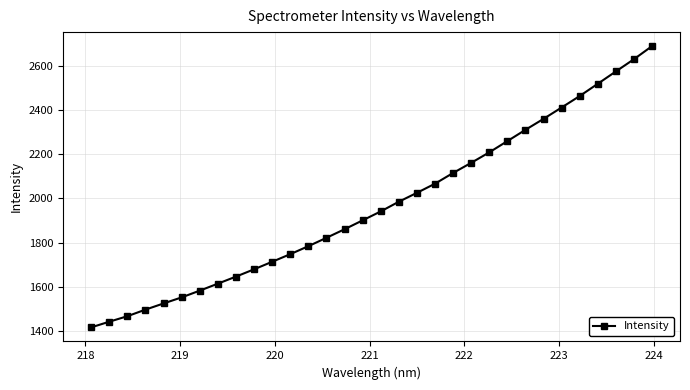

What is the maximum value shown in the chart?

2689.9